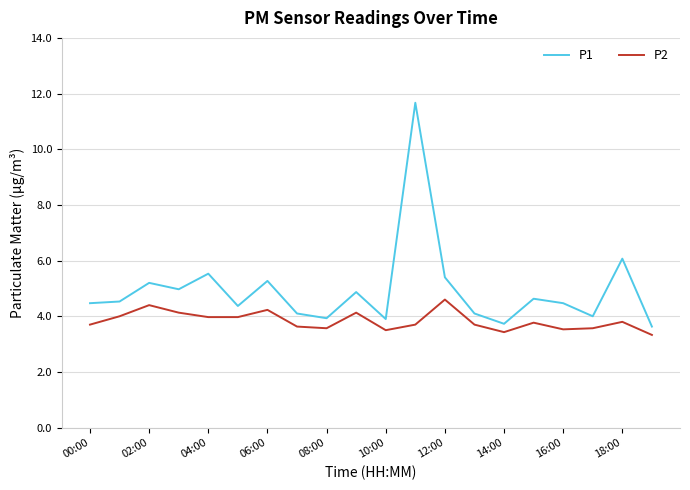

What is the average value of the P2 series?

3.8